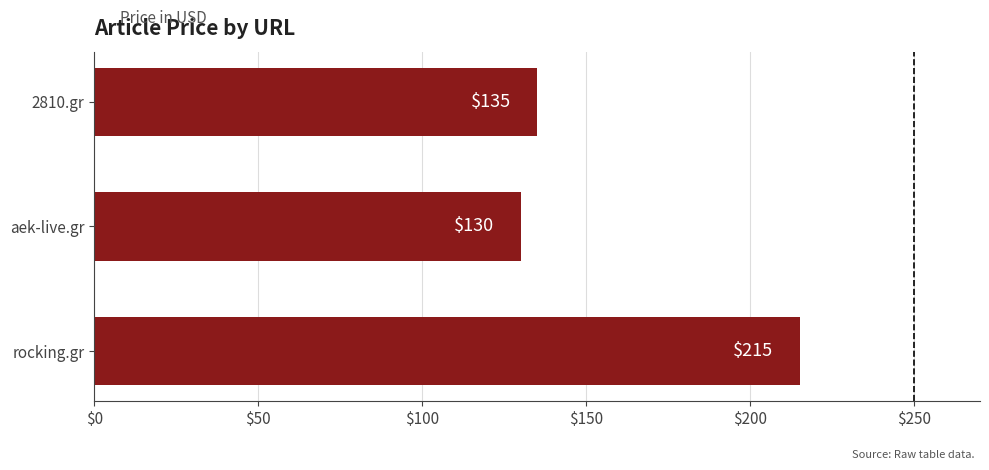

Between rocking.gr and 2810.gr, which is larger?

rocking.gr